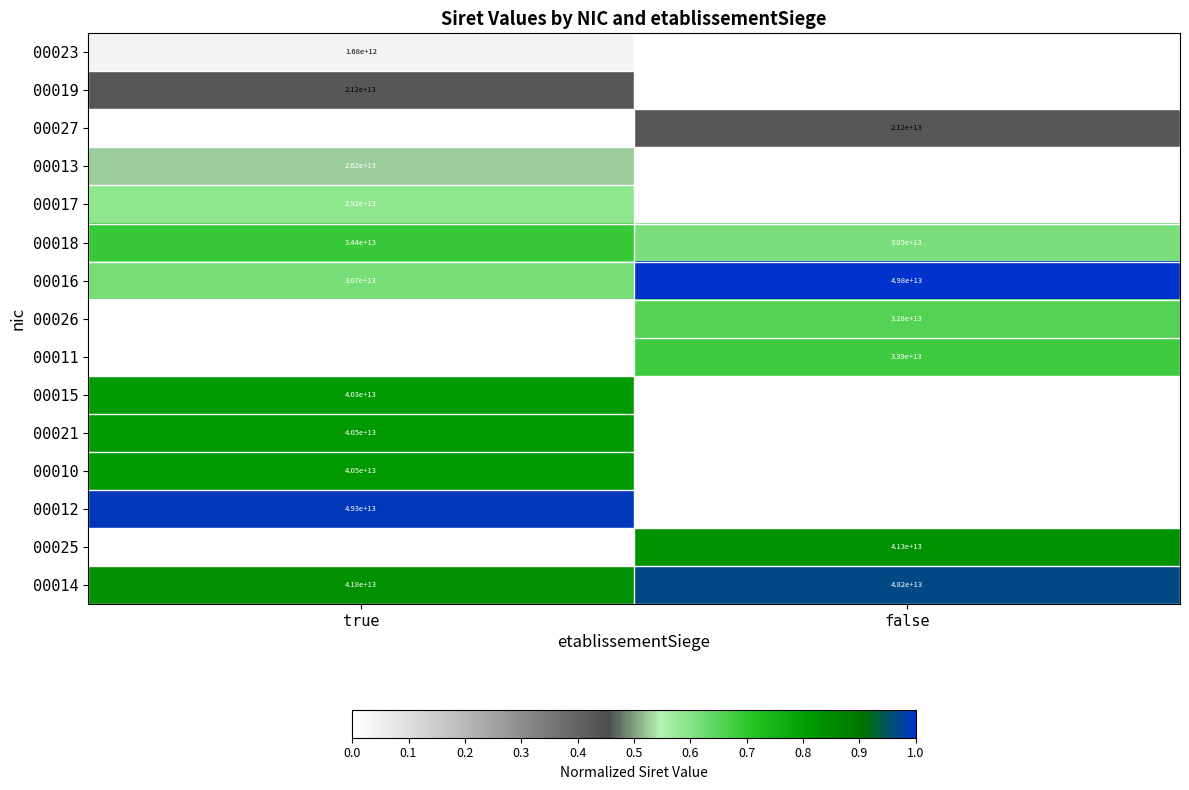

Is it true that 00026 equals 21715486125230 at false?

False